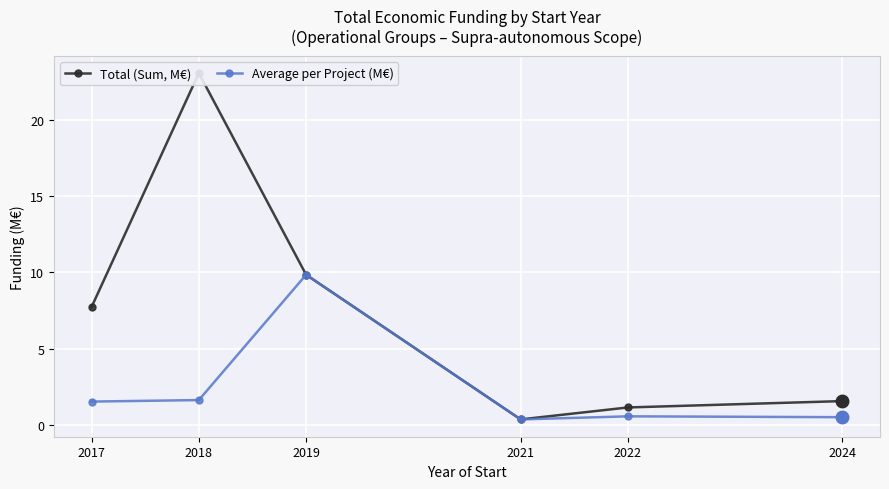

Is this an area chart (filled region under the line)?

No